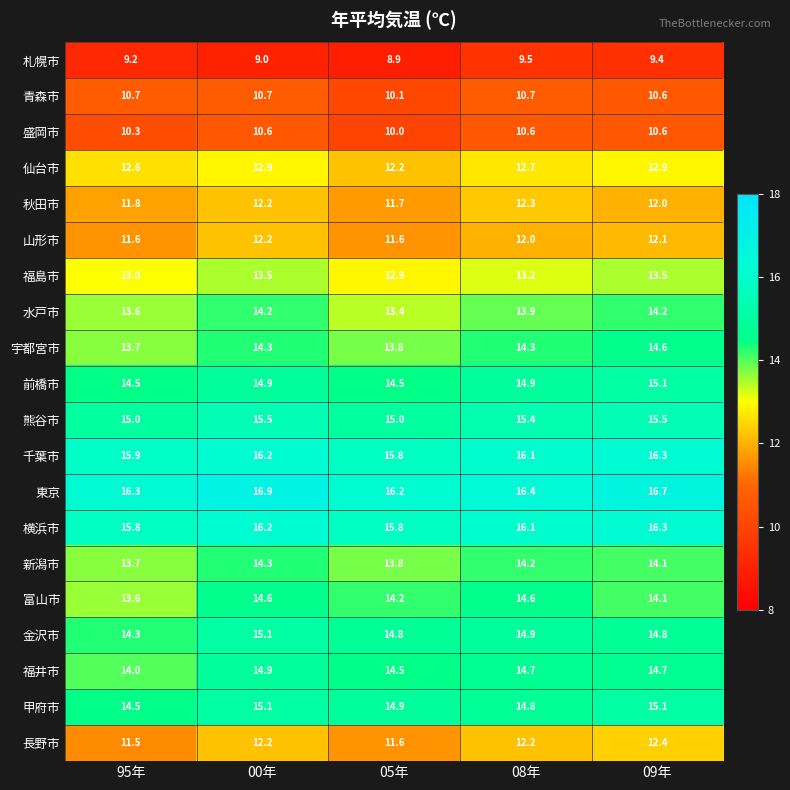

The 福島市 series shows 18.4 at 09年. True or false?

False